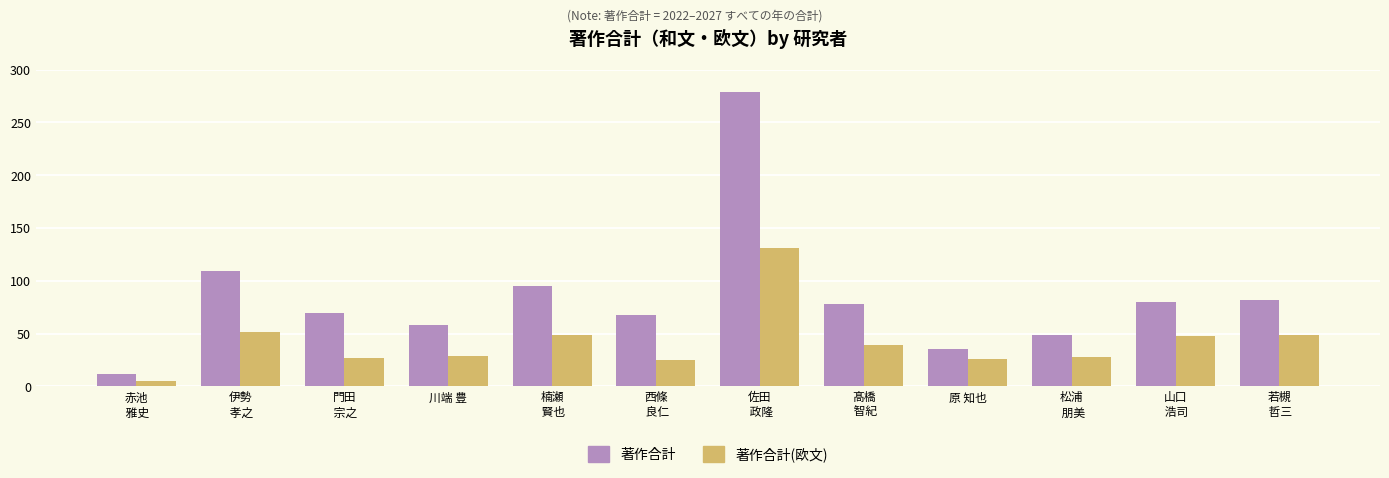

List the series in order of their overall mean, lowest first.

著作合計(欧文), 著作合計